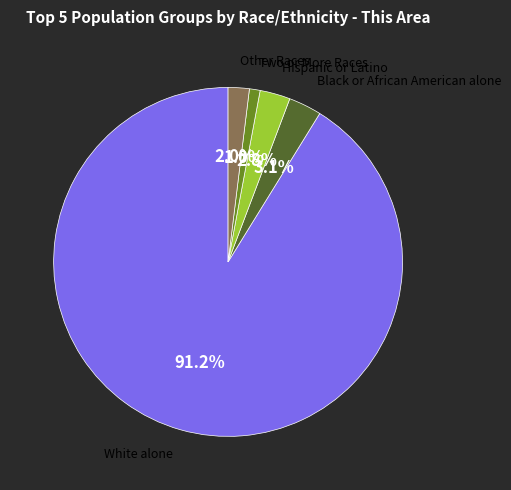

Is there any slice that represents more than half of the pie?

Yes